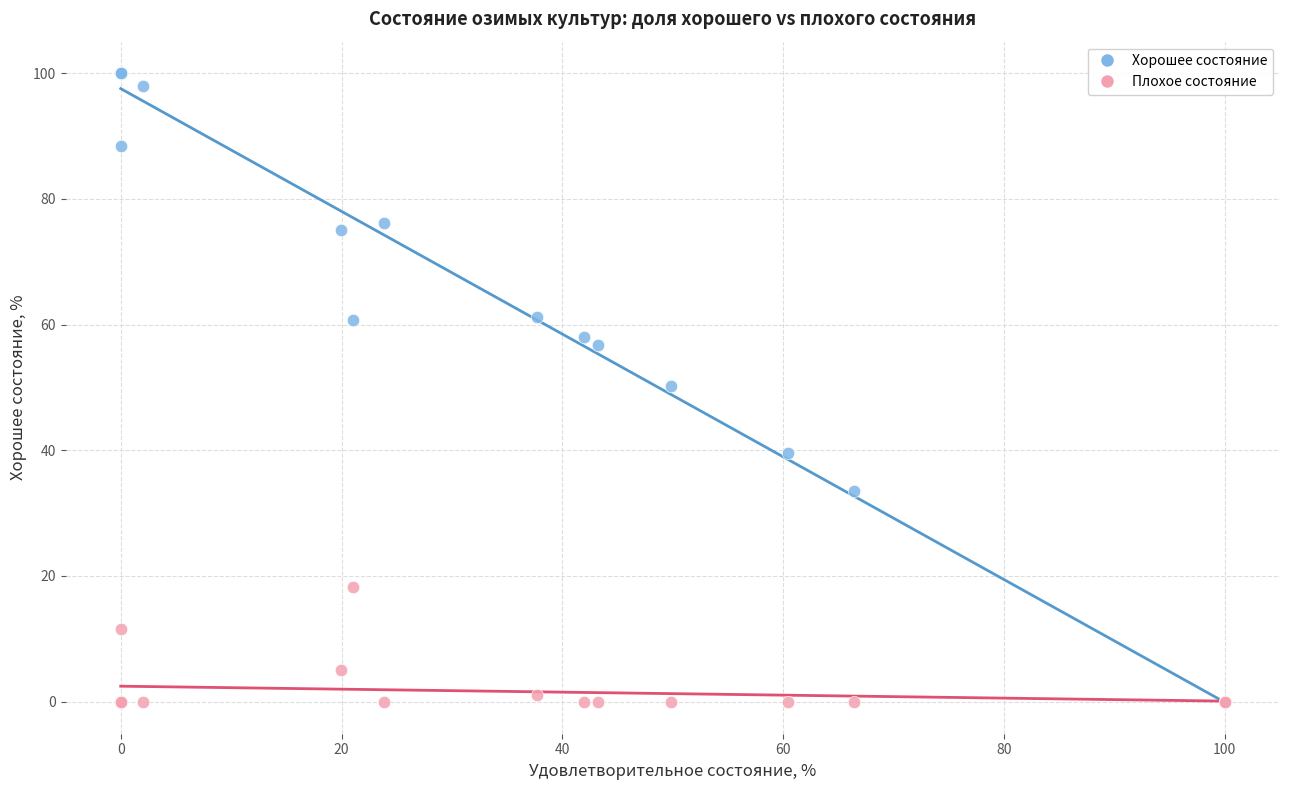

Which series reaches the maximum Y coordinate?

Хорошее состояние